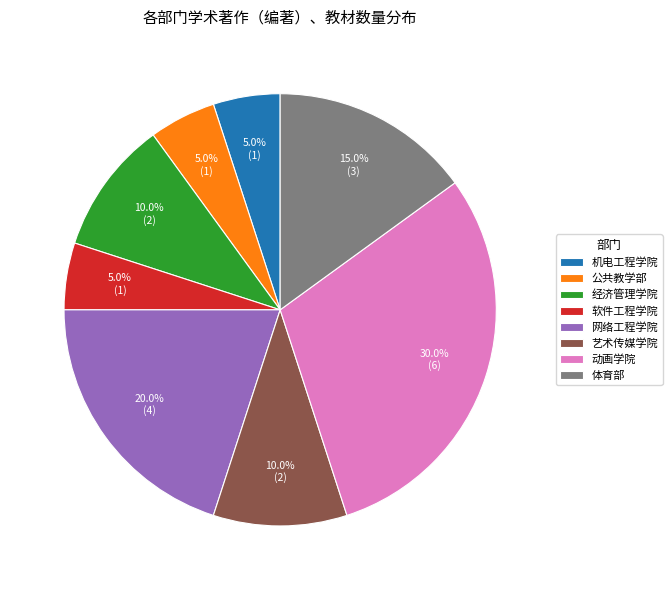

What is the ratio of the value at 网络工程学院 to the value at 公共教学部?

4.0